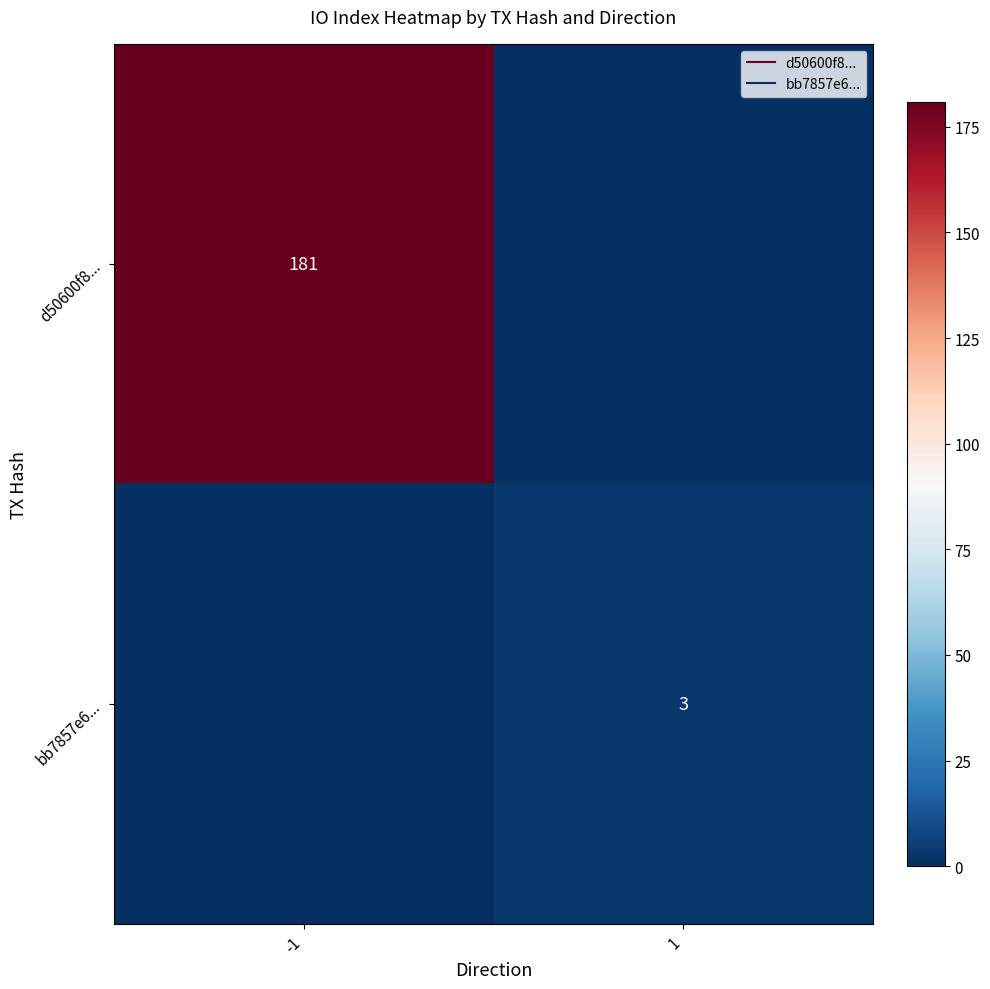

Between -1 and 1, which is larger?

-1